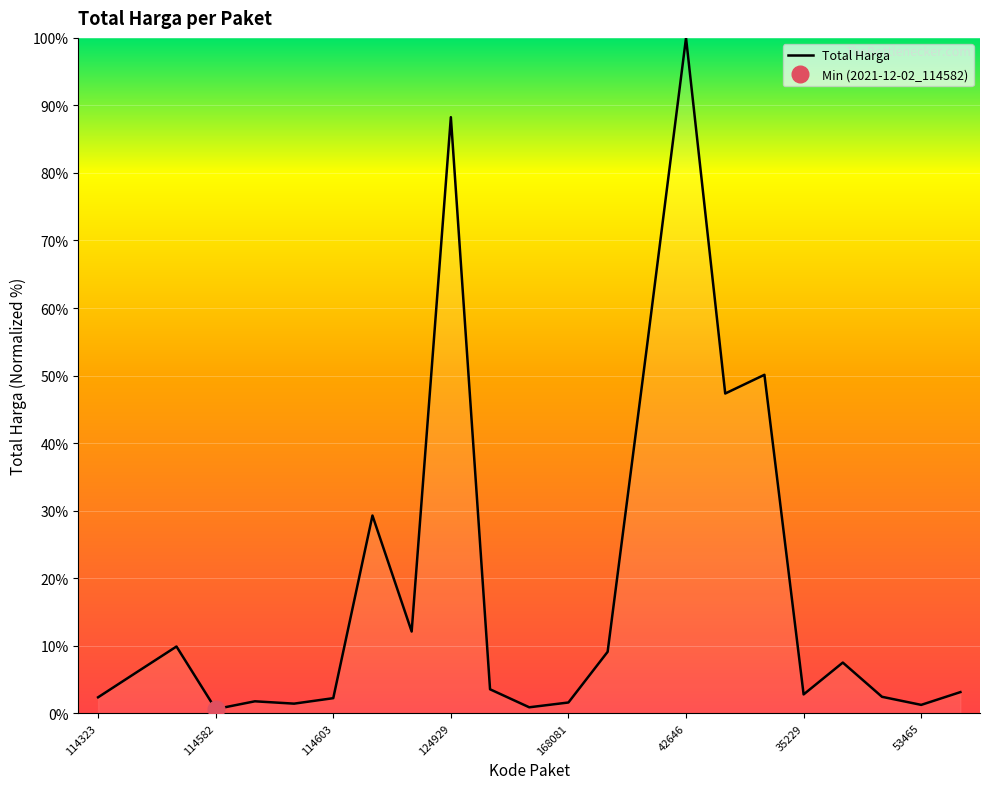

Reading right to left, transcribe all the data shown in this chart.

3.1	1.2	2.4	7.5	2.8	50.1	47.3	100.0	54.2	9.1	1.6	0.9	3.5	88.3	12.1	29.3	2.2	1.4	1.8	0.6	9.9	6.1	2.4